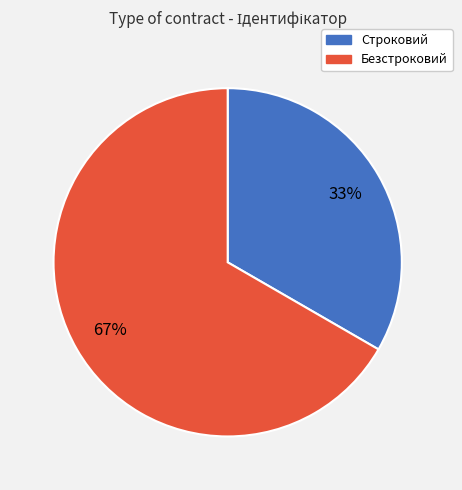

What percentage is the Строковий slice, to the nearest percent?

33%